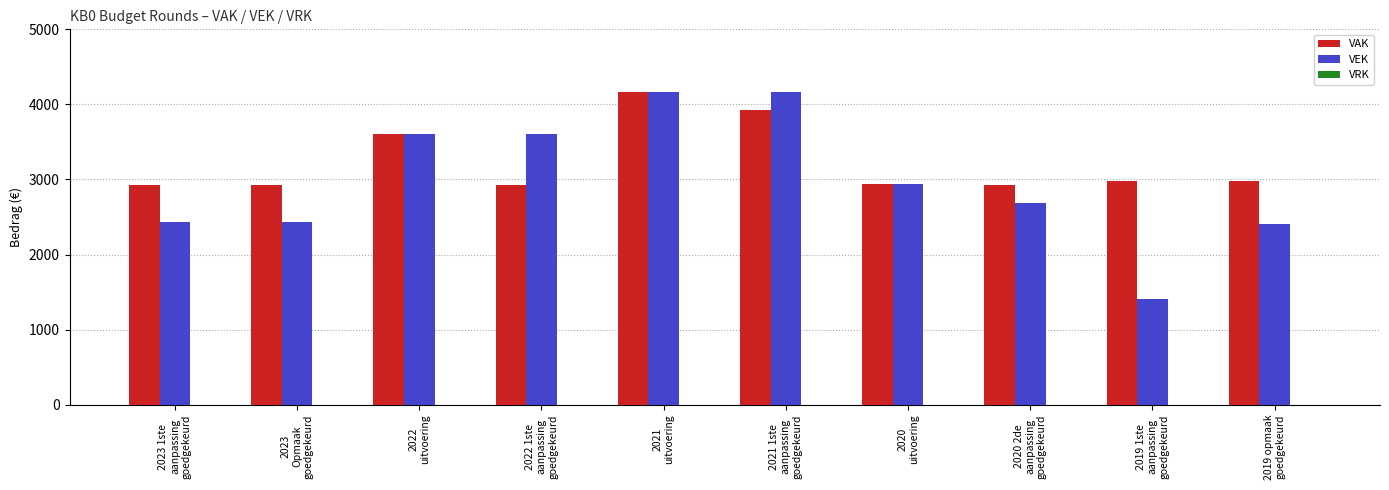

List the series in order of their overall mean, lowest first.

VEK, VAK